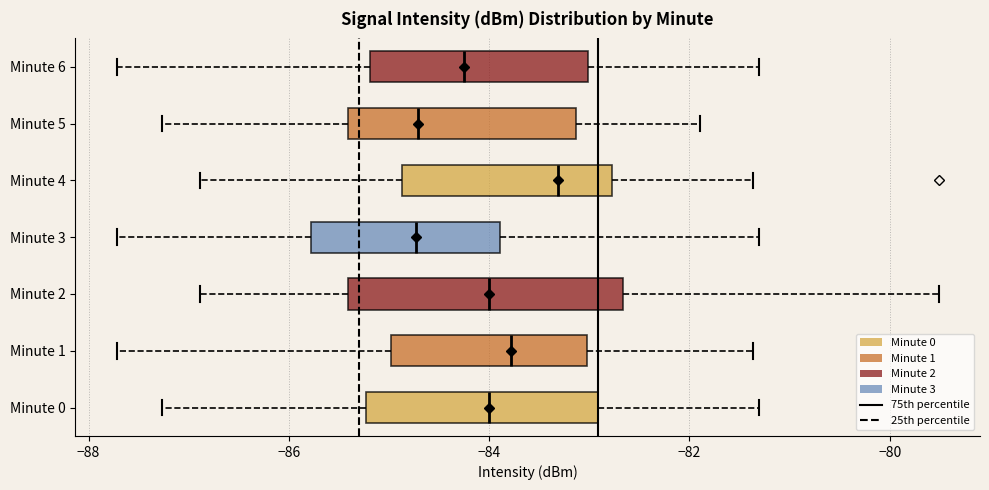

Where is the left edge of the box for Minute 1 on the x-axis? The values are not printed on the chart, so give them approximately, as read against the axis.

-85.0